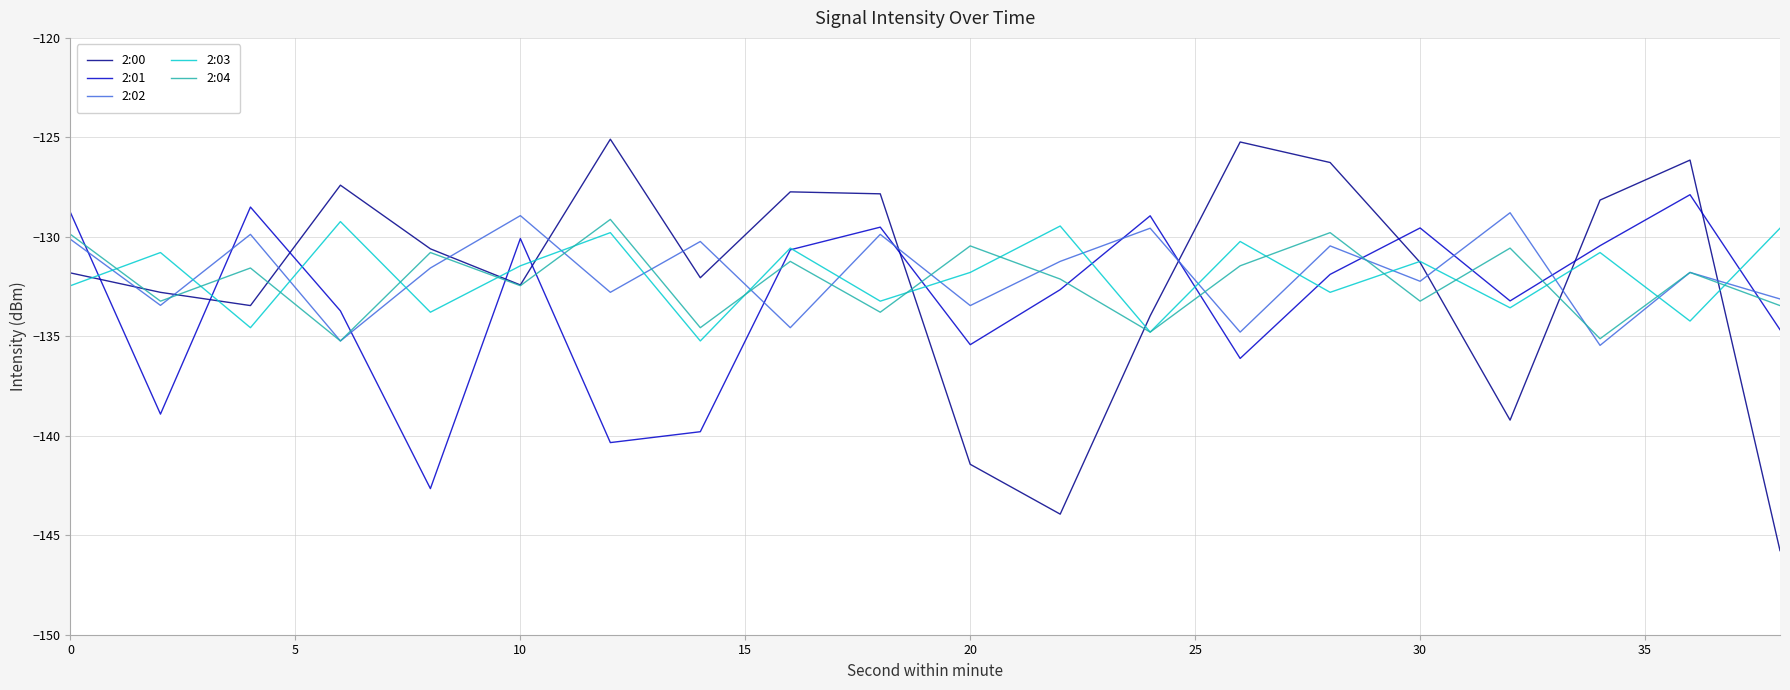

What is the maximum value shown in the chart?

-125.1